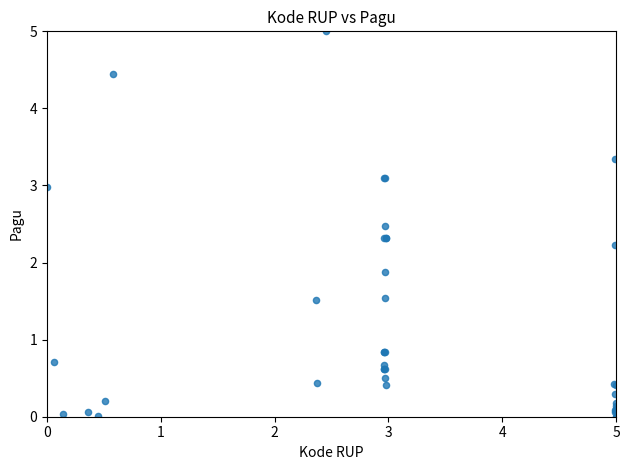

What Y value in the scatter plot is closest to 2?

1.9